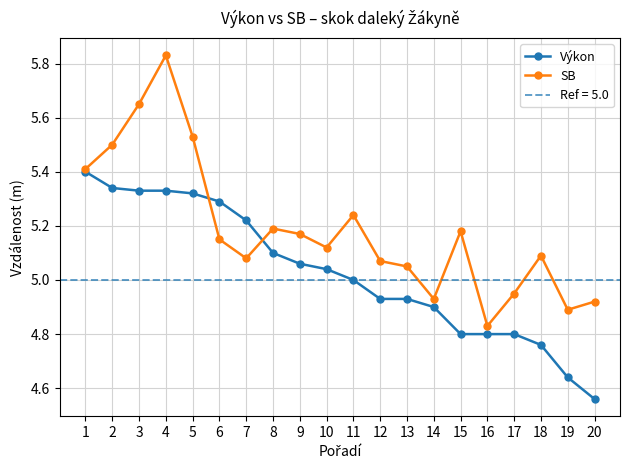

What value does the Výkon series have at 9?

5.1